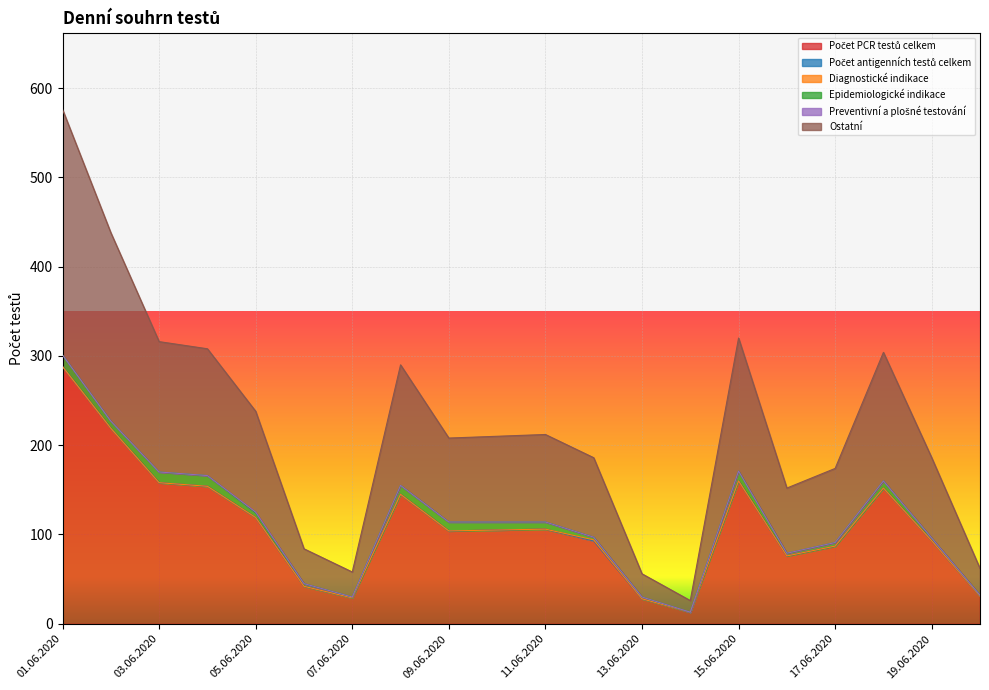

What is the total value across all series at 16.06.2020?

152